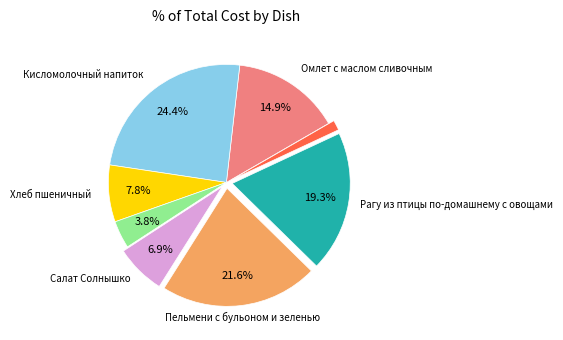

Is there any slice that represents more than half of the pie?

No